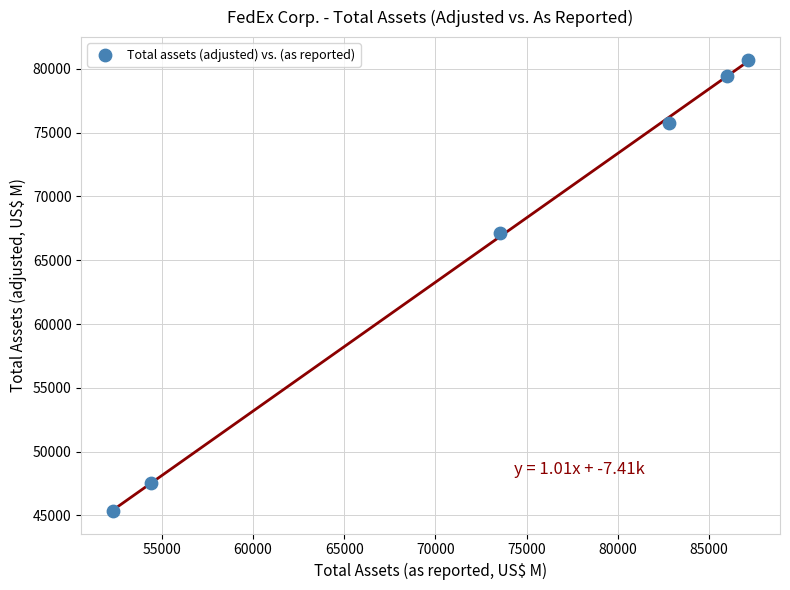

What is the range of Y values (max minus min)?

35351